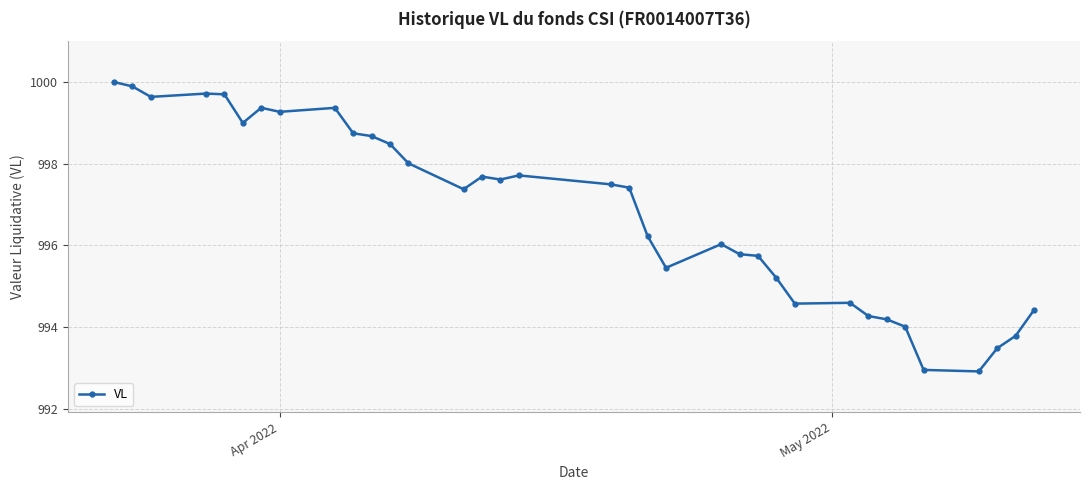

What is the smallest value displayed?

992.9